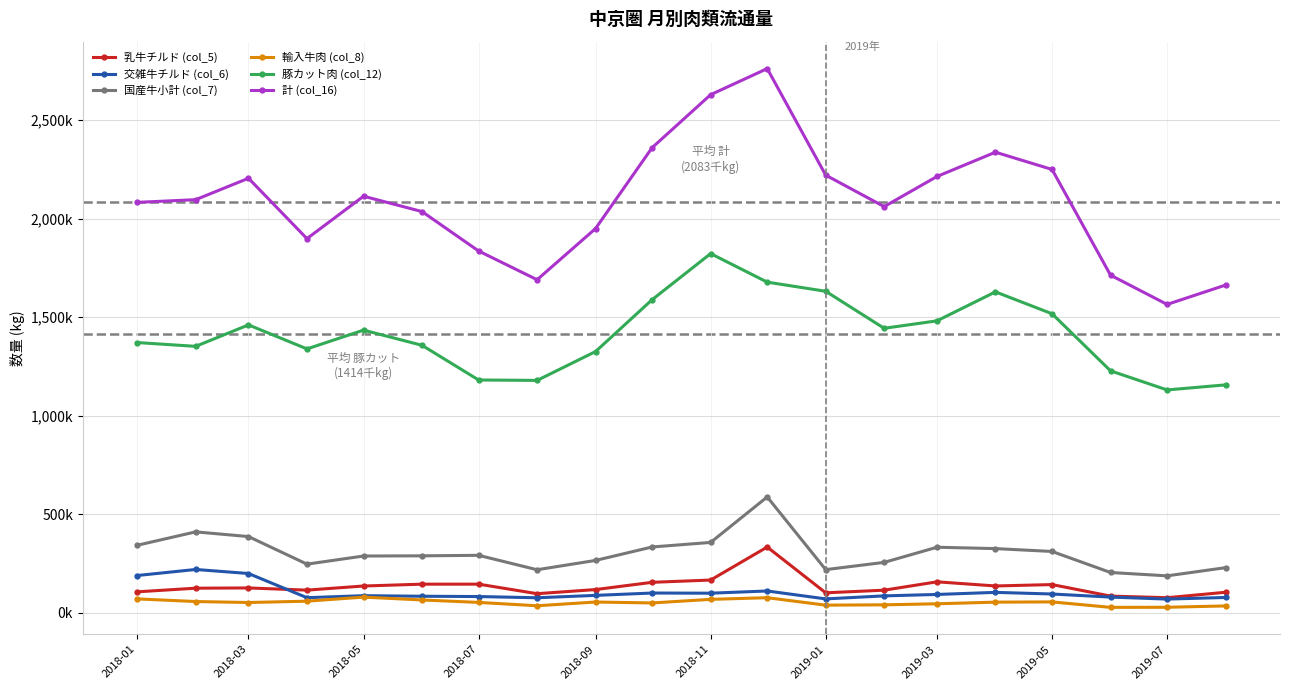

Reading right to left, transcribe all the data shown in this chart.

乳牛チルド (col_5): 102834	75170	83404	141804	134763	155806	113370	100014	332364	164809	153282	116523	95578	143980	143918	134561	113653	124706	123491	105013
交雑牛チルド (col_6): 76301	68144	78286	93963	102238	91679	84447	69114	109318	98059	98903	86965	74844	81073	82623	85414	75290	198032	218526	187807
国産牛小計 (col_7): 227692	186159	203190	309985	324455	331382	254513	217739	586725	355767	332742	264426	217126	290358	287775	286798	245604	385586	409429	341336
輸入牛肉 (col_8): 33464	26647	26132	53853	52673	44288	39065	37360	75208	66802	48560	53238	34283	51301	63671	78188	57516	50765	55686	69134
豚カット肉 (col_12): 1155660	1130001	1227000	1516675	1627807	1480718	1442911	1630836	1677212	1822065	1588296	1324825	1178329	1180467	1356515	1433579	1338214	1460178	1351253	1370492
計 (col_16): 1662315	1564119	1712711	2249285	2336907	2213618	2060640	2220435	2761255	2628803	2360053	1949363	1689457	1835318	2035430	2113425	1898066	2204527	2095858	2082240